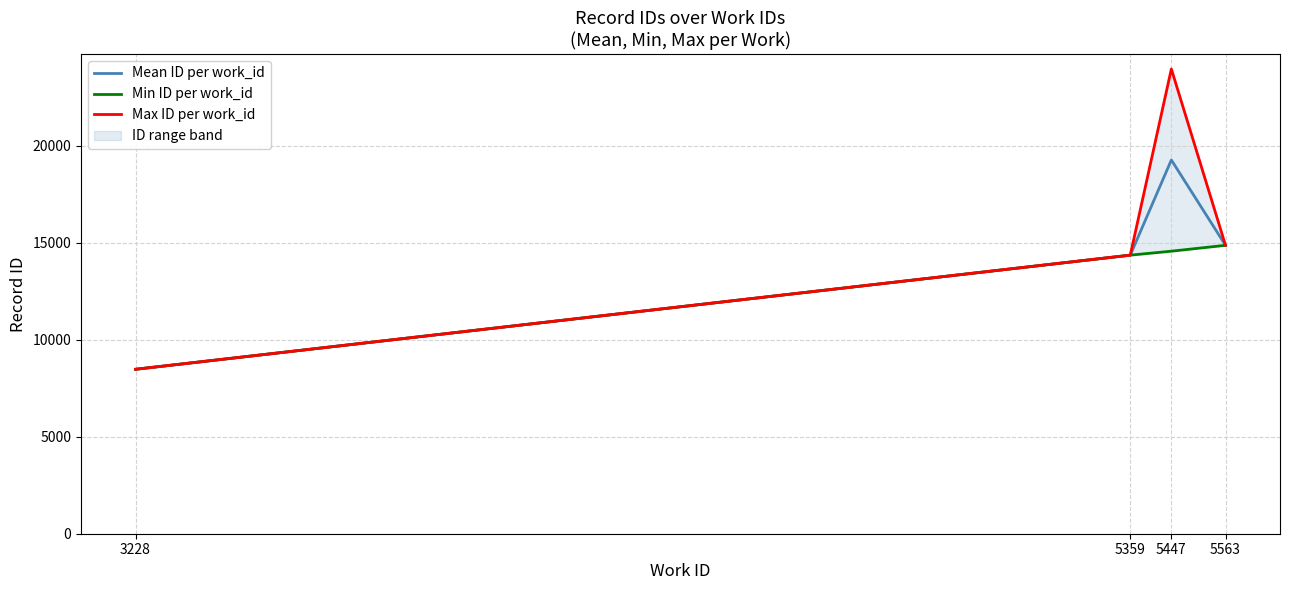

Which category has the highest value across all series?

5447